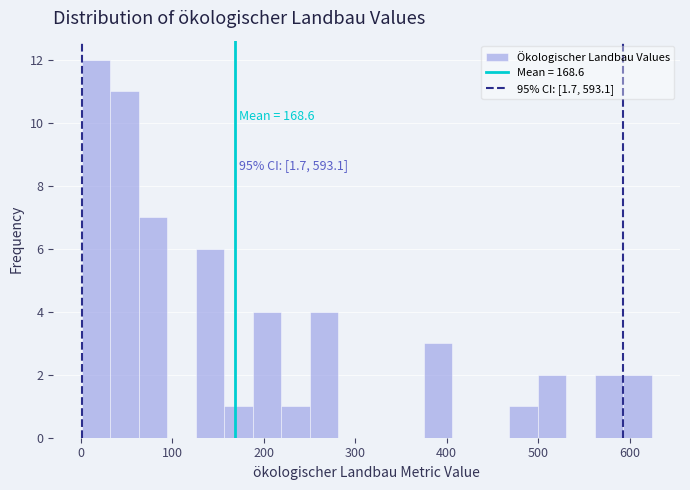

Around what value on the x-axis is the tallest bar? Give the approximate position of its centre, as read against the axis.

20